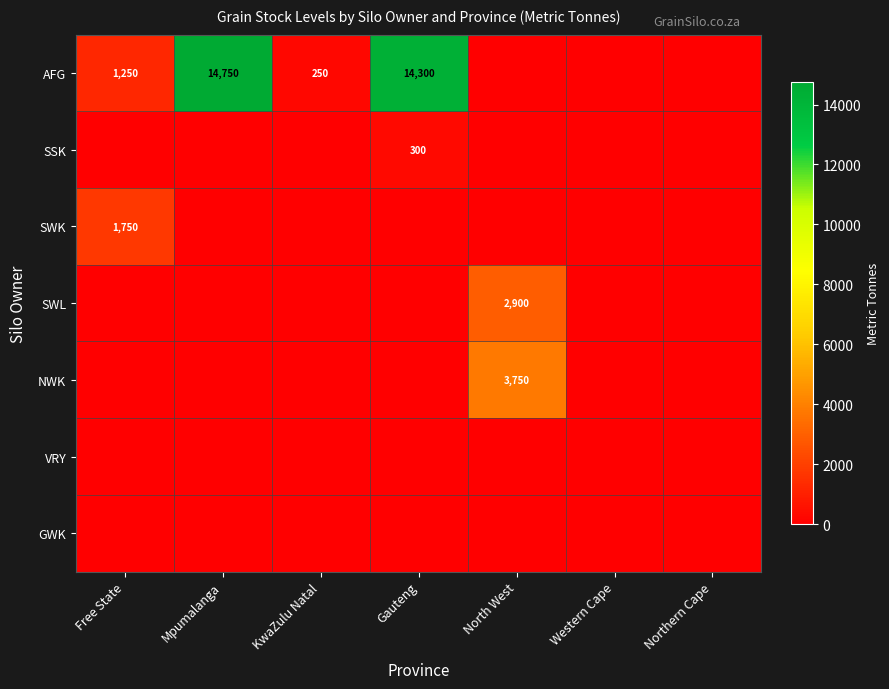

The value of AFG at Free State is 1250. True or false?

True